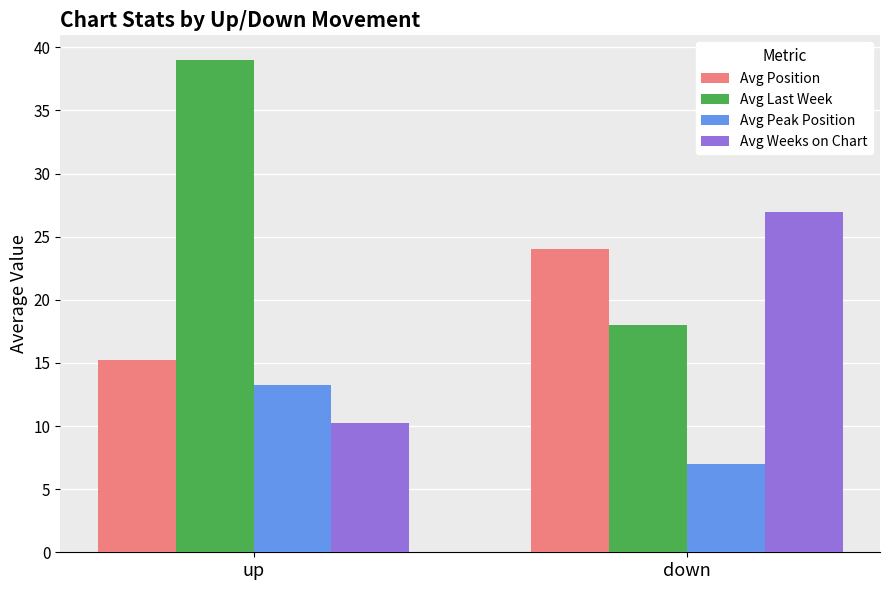

Rank the series by their maximum value, from lowest to highest.

Avg Peak Position, Avg Position, Avg Weeks on Chart, Avg Last Week